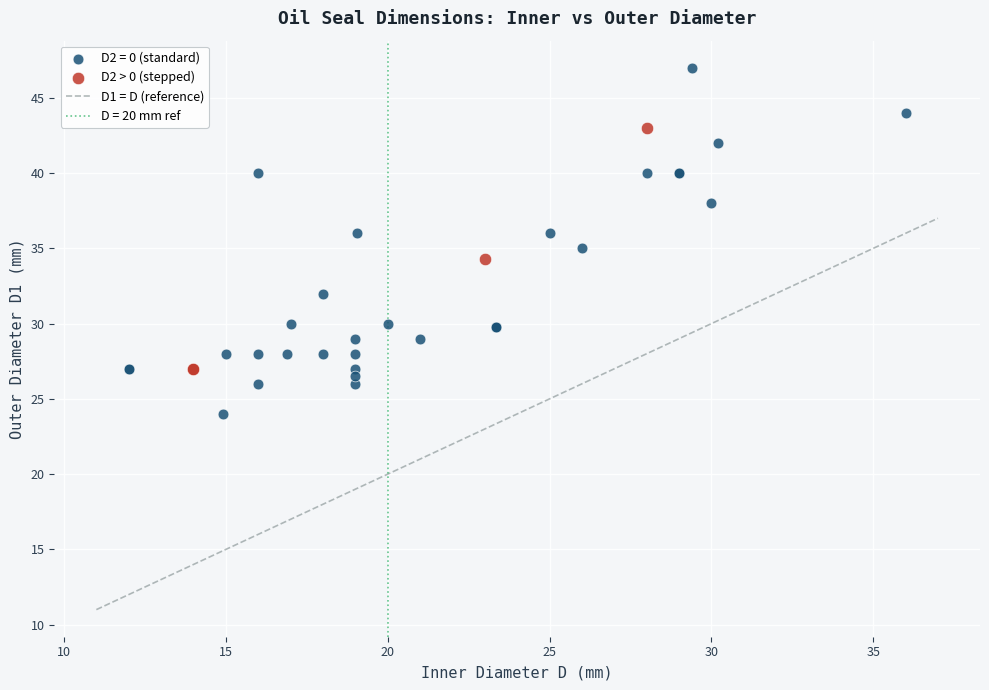

Which series reaches the minimum Y coordinate?

D2 = 0 (standard)